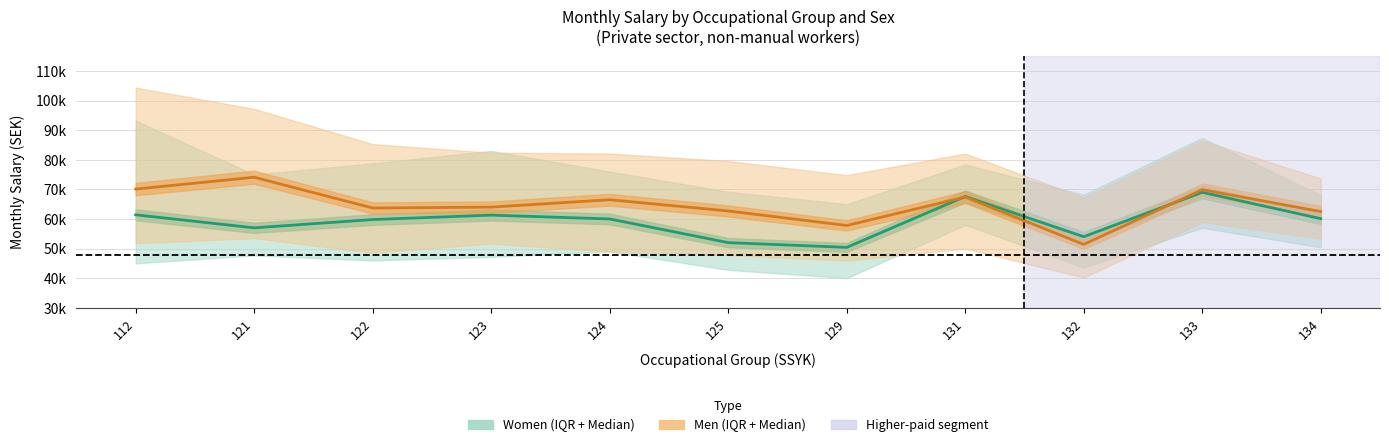

What is the value of the Women Median point at the 6th from the left?

52000